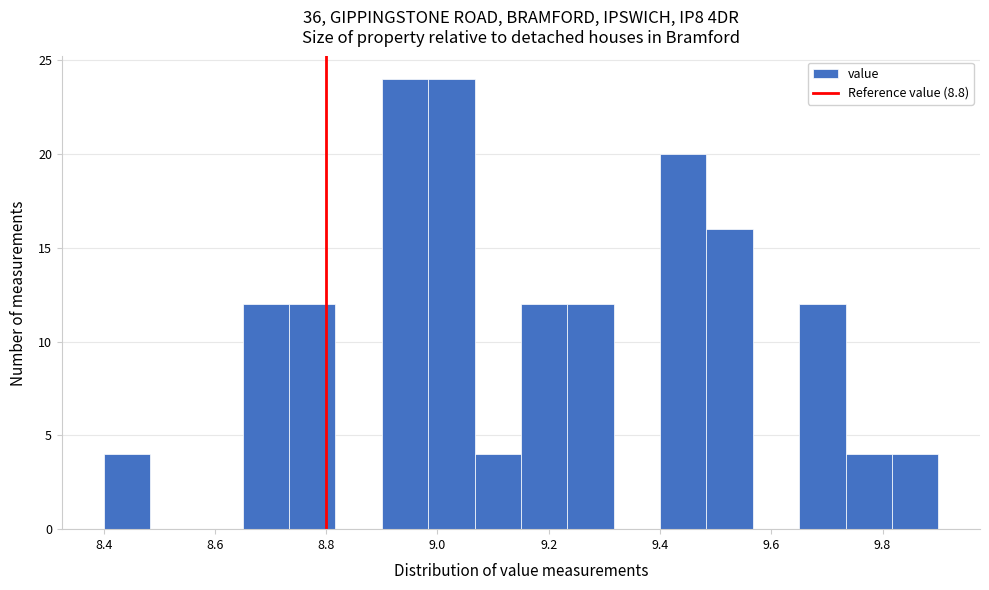

Reading left to right, list every bar in this chart as the range it spans on the x-axis followed by its height. Neither the bar edges nor the heights are printed on the chart, so give them approximately, as read against the axes.

8.40 to 8.48: 4
8.48 to 8.56: 0
8.56 to 8.66: 0
8.66 to 8.74: 12
8.74 to 8.82: 12
8.82 to 8.90: 0
8.90 to 8.98: 24
8.98 to 9.06: 24
9.06 to 9.16: 4
9.16 to 9.24: 12
9.24 to 9.32: 12
9.32 to 9.40: 0
9.40 to 9.48: 20
9.48 to 9.56: 16
9.56 to 9.66: 0
9.66 to 9.74: 12
9.74 to 9.82: 4
9.82 to 9.90: 4